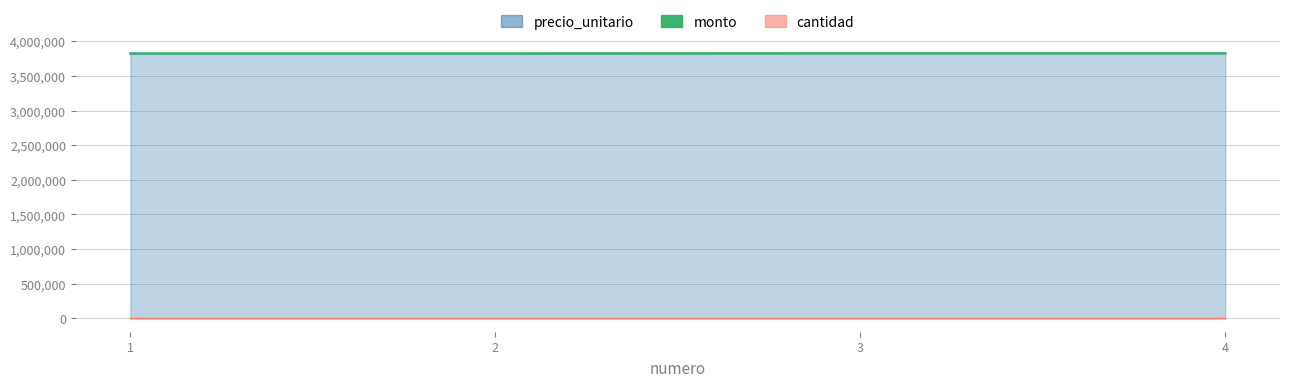

List the labels in order of value, largest first.

3, 4, 1, 2